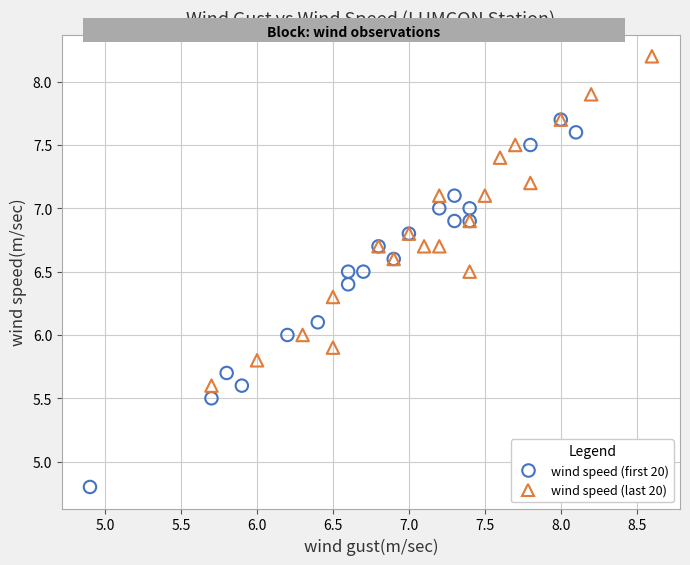

Which series has the widest spread of Y values?

wind speed (first 20)